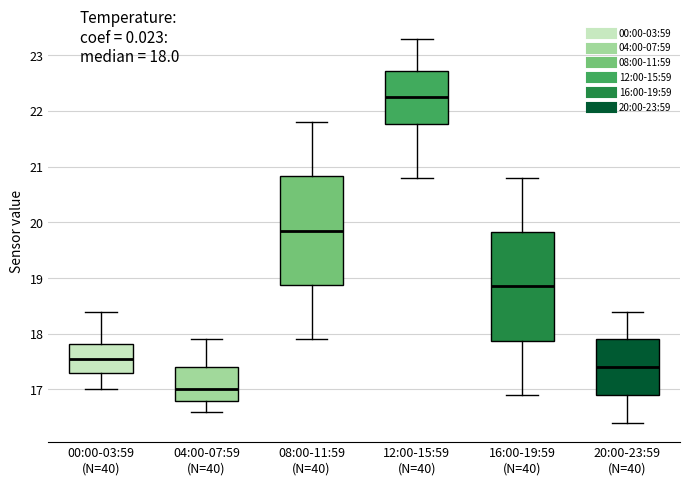

Which box has the highest median line?

12:00-15:59 (N=40)